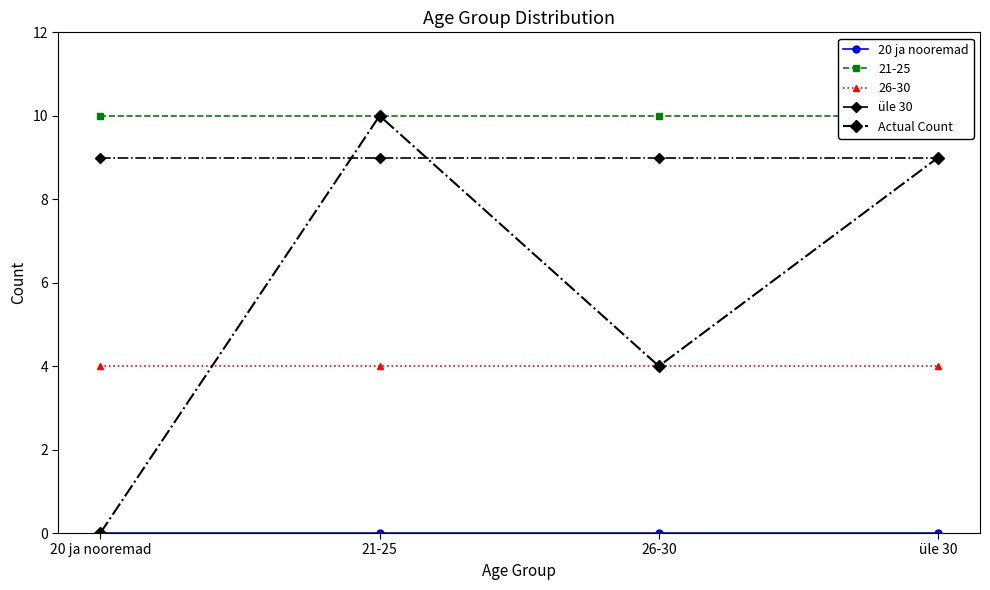

What is the total value across all series at üle 30?

18